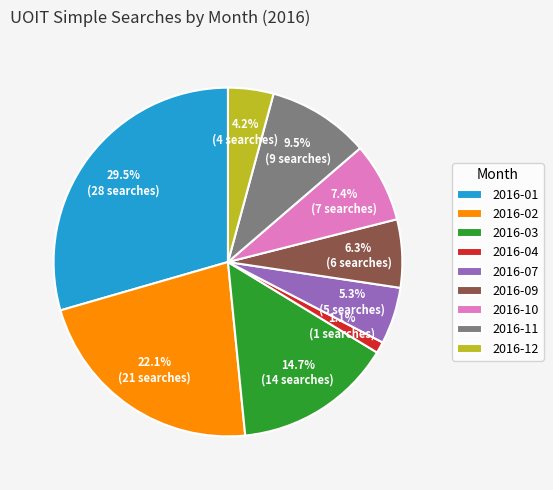

Count the number of slices in the pie.

9